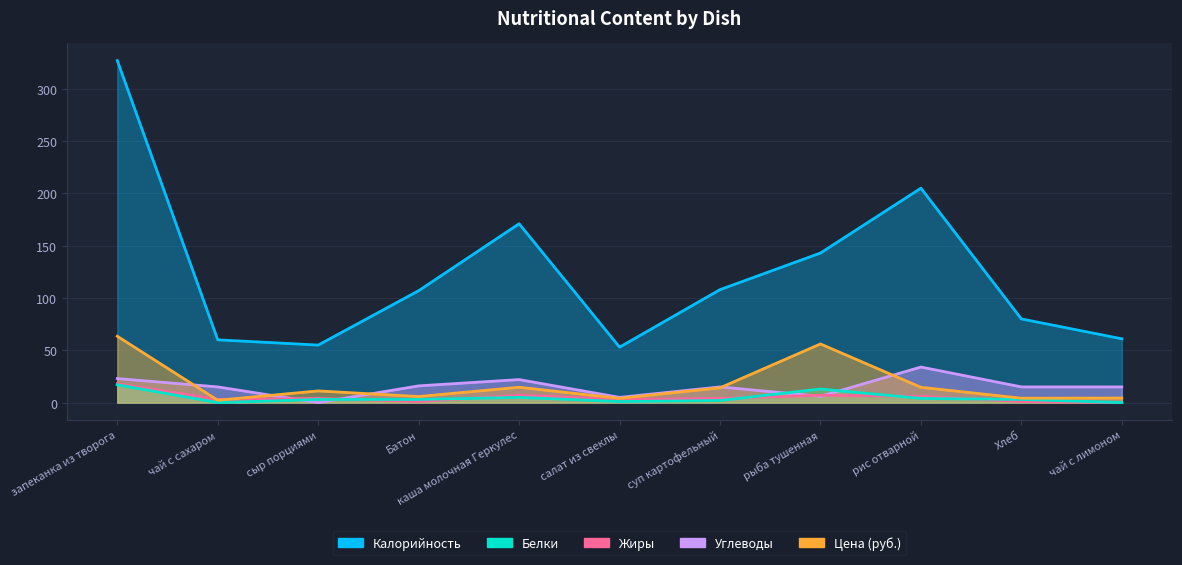

What position from the right is каша молочная Геркулес?

7